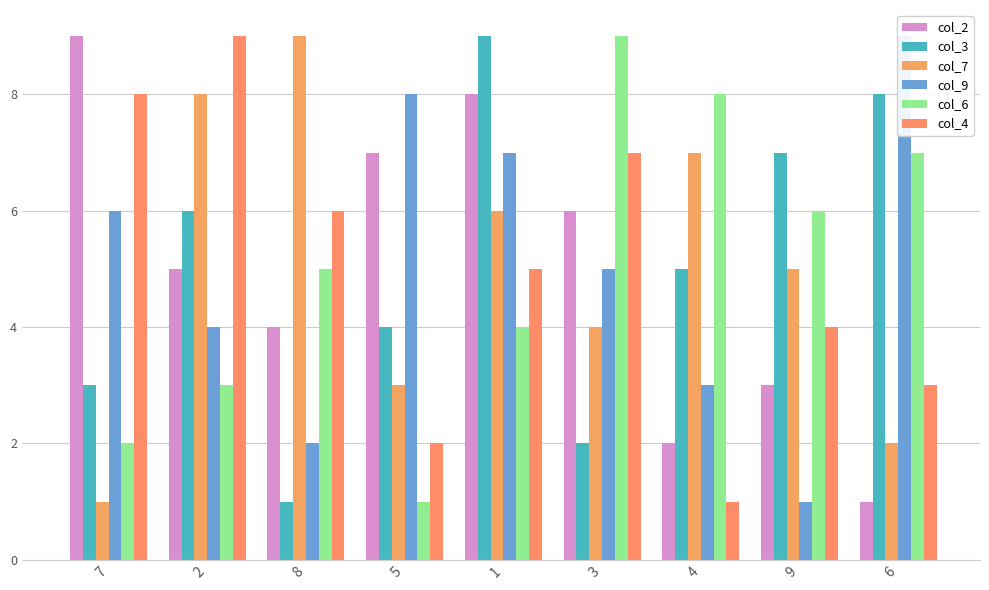

What is the lowest value of the col_6 series?

1